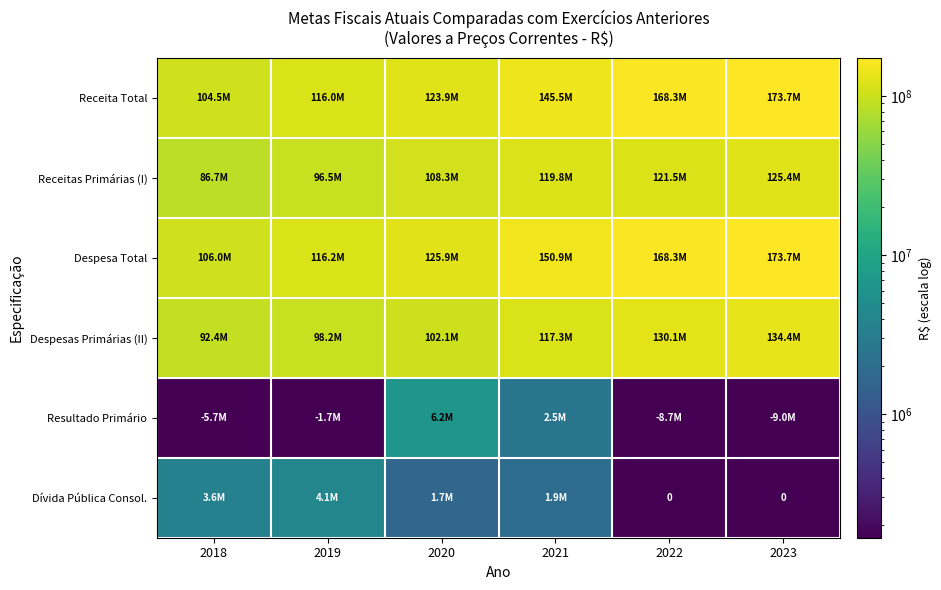

Rank the categories by Despesas Primárias (II) value from lowest to highest.

2018, 2019, 2020, 2021, 2022, 2023